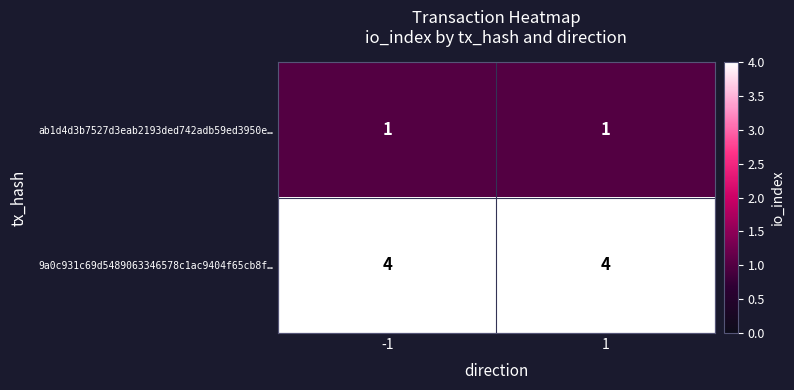

Reading left to right, transcribe all the data shown in this chart.

ab1d4d3b7527d3eab2193ded742adb59ed3950e…: 1	1
9a0c931c69d5489063346578c1ac9404f65cb8f…: 4	4